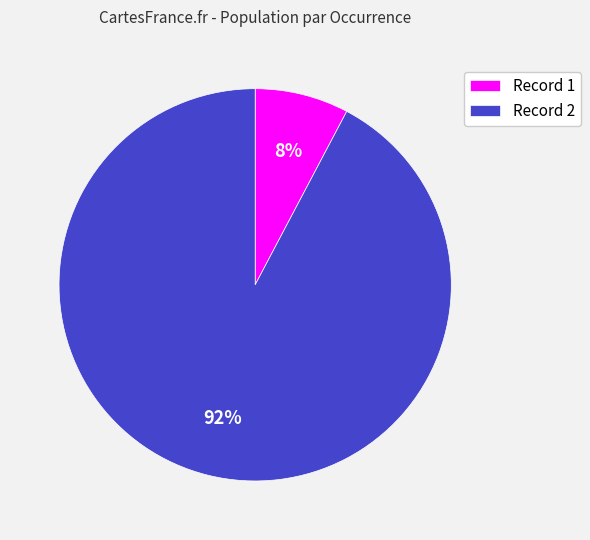

Combined, do Record 2 and Record 1 account for over 50%?

Yes